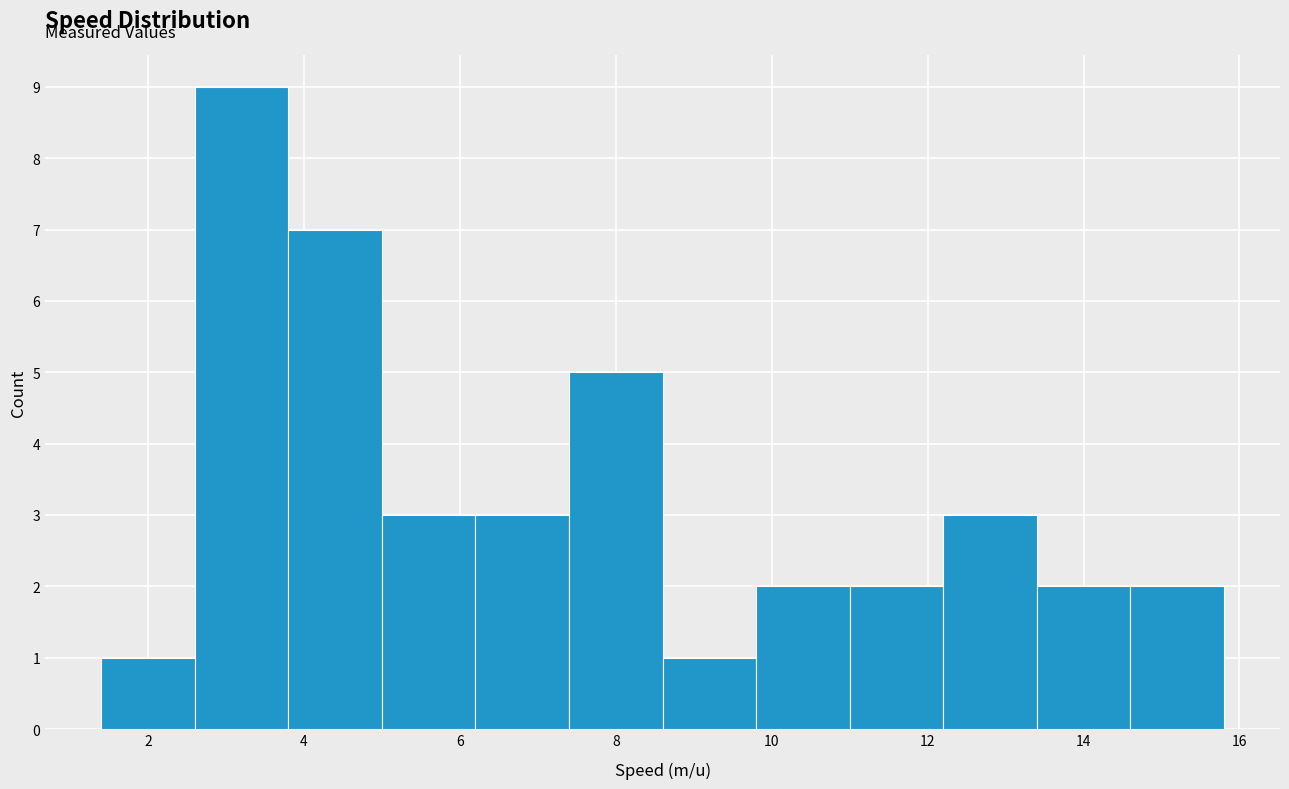

How tall is the bar that spans 11.0 to 12.2 on the x-axis? The values are not printed on the chart, so give them approximately, as read against the axis.

2